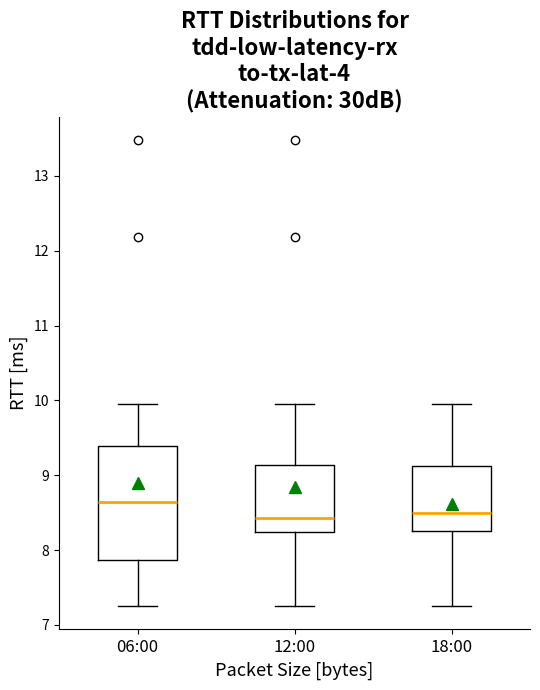

Reading left to right, transcribe this box plot: for each box, give where its median line is, the range the box spans, and where its two whiskers end, as read against the y-axis. The values are not printed on the chart, so give them approximately, as read against the axis.

06:00: median 8.6, box 7.9 to 9.4, whiskers 7.3 to 10.0
12:00: median 8.4, box 8.2 to 9.1, whiskers 7.3 to 10.0
18:00: median 8.5, box 8.3 to 9.1, whiskers 7.3 to 10.0